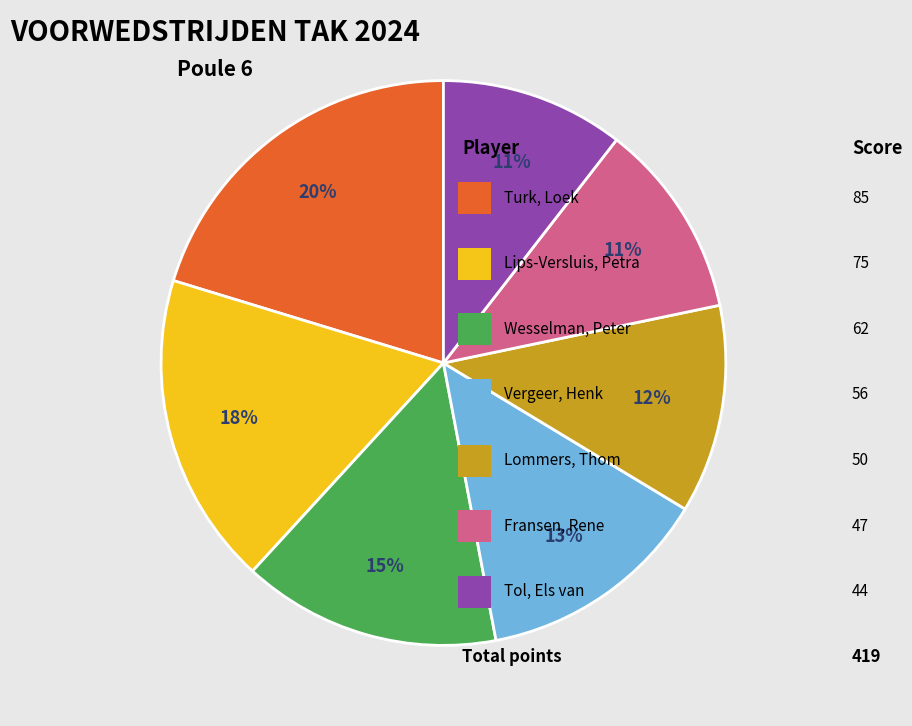

Is there a majority slice in this chart?

No